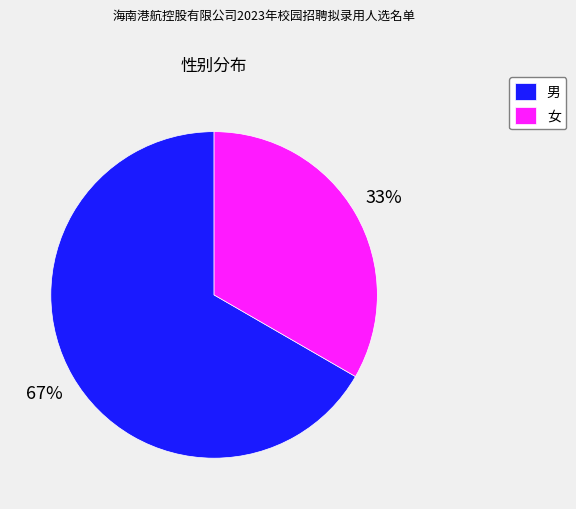

To the nearest percent, what percentage of the pie is 男?

67%